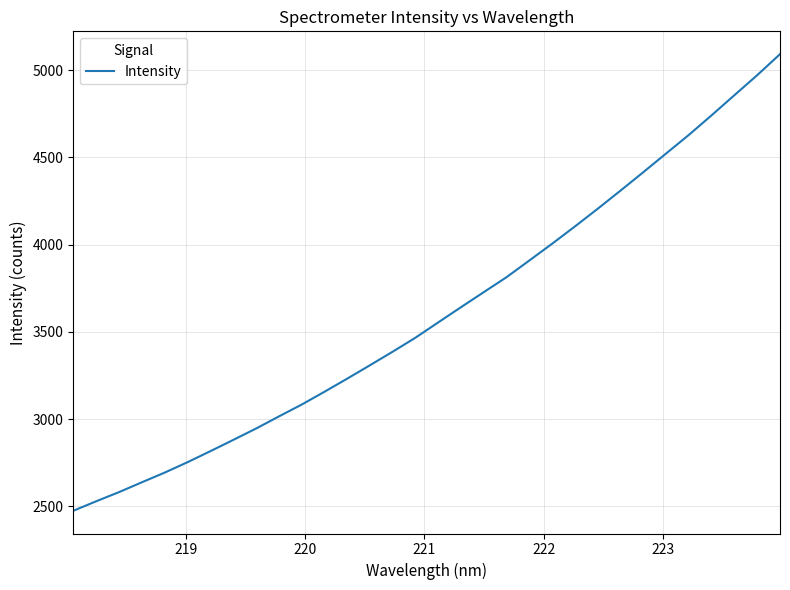

What is the maximum value shown in the chart?

5091.2